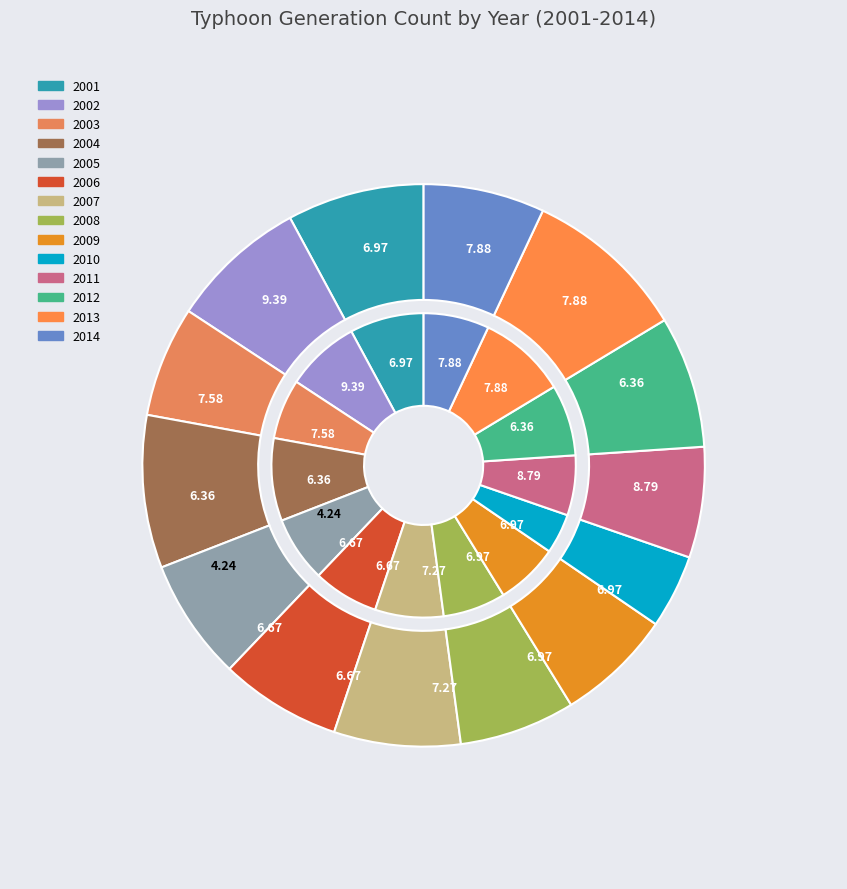

To the nearest percent, what is the difference between the largest and smallest slice percentages?

5%